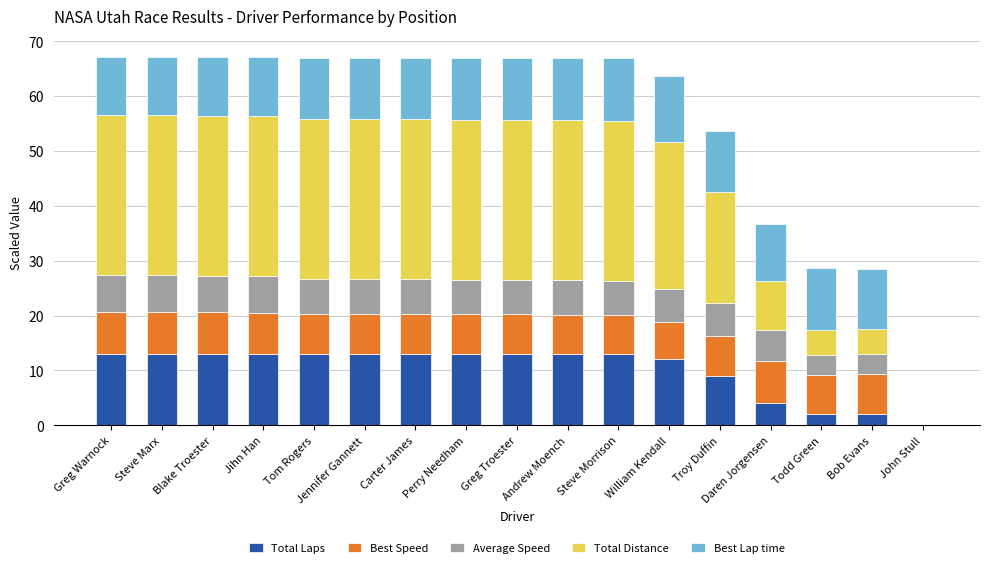

The value of Total Laps at Blake Troester is 22.7. True or false?

False